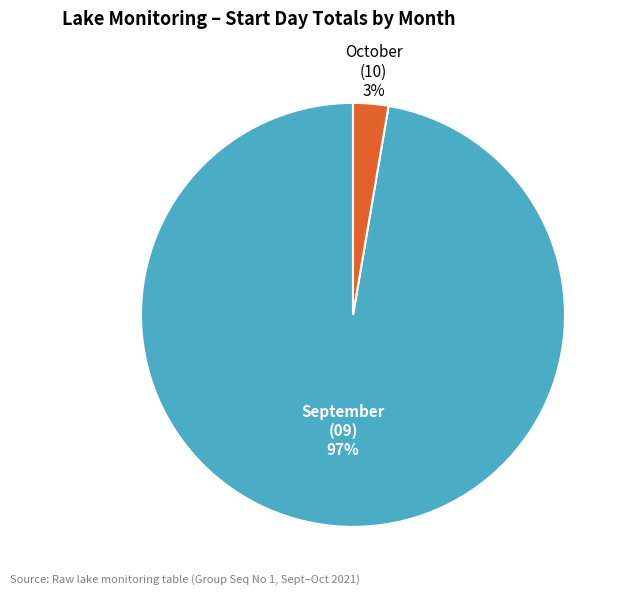

True or false: October (10) accounts for 3% of the total.

True